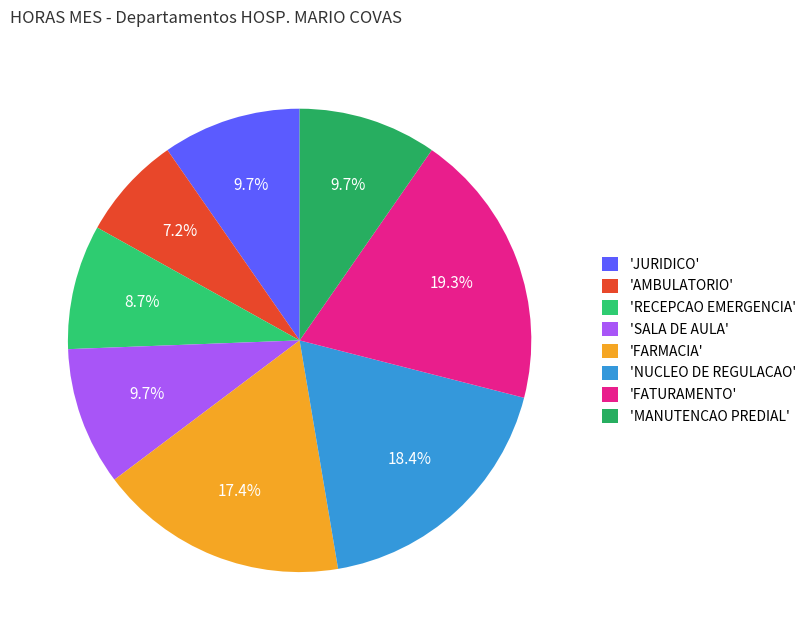

How many segments does this pie chart have?

8